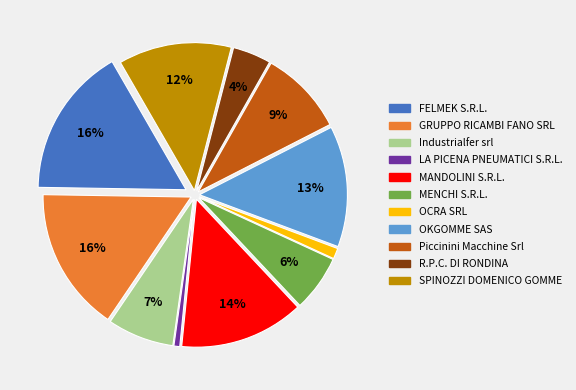

Does MANDOLINI S.R.L. account for over 50% of the chart?

No